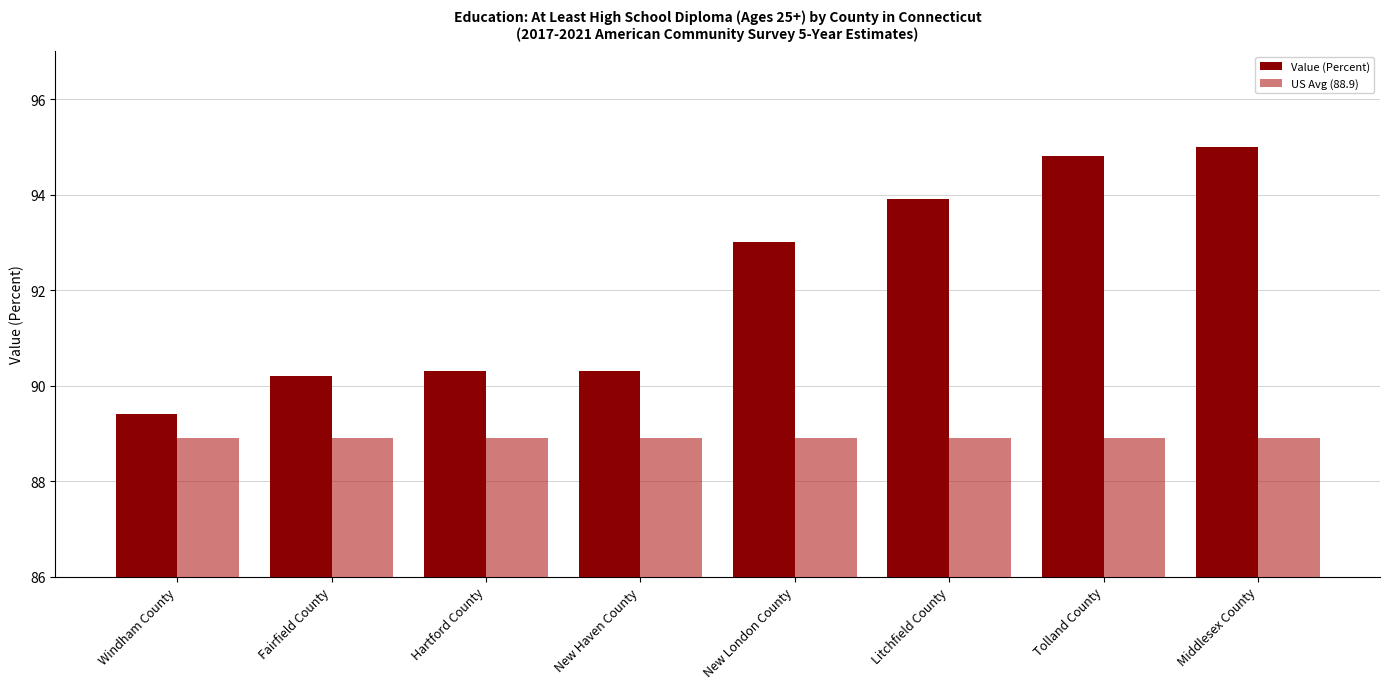

Where is Value (Percent) nearest to the value 92?

New London County